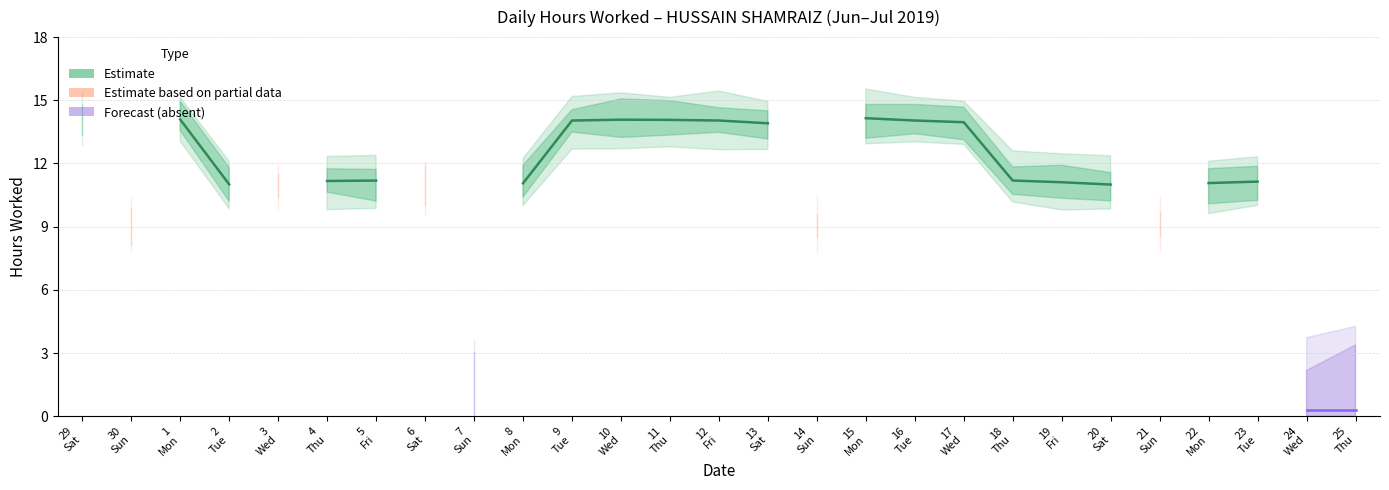

At which label does Estimate first exceed 14?

29
Sat